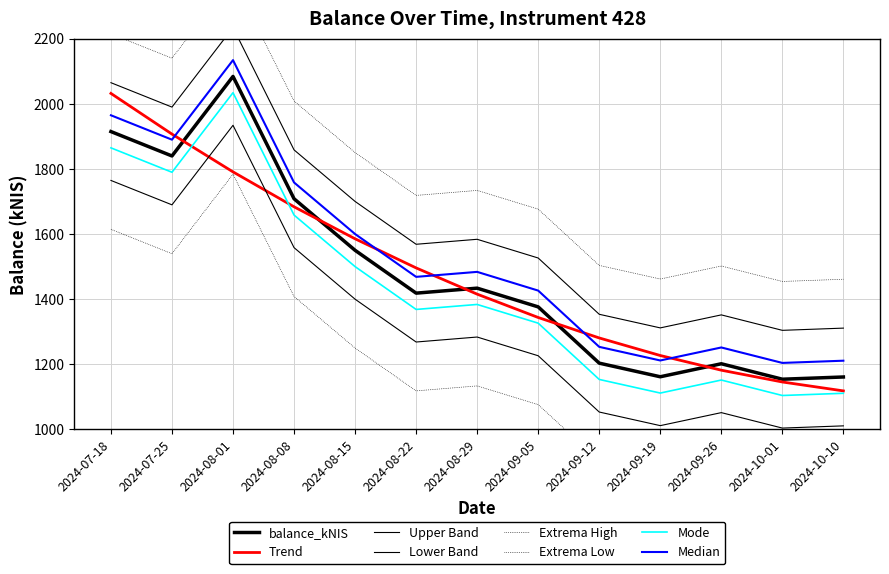

Reading left to right, transcribe all the data shown in this chart.

1914.4	1839.5	2083.7	1708.2	1550.0	1418.5	1433.8	1376.3	1203.6	1161.8	1201.8	1154.3	1161.1